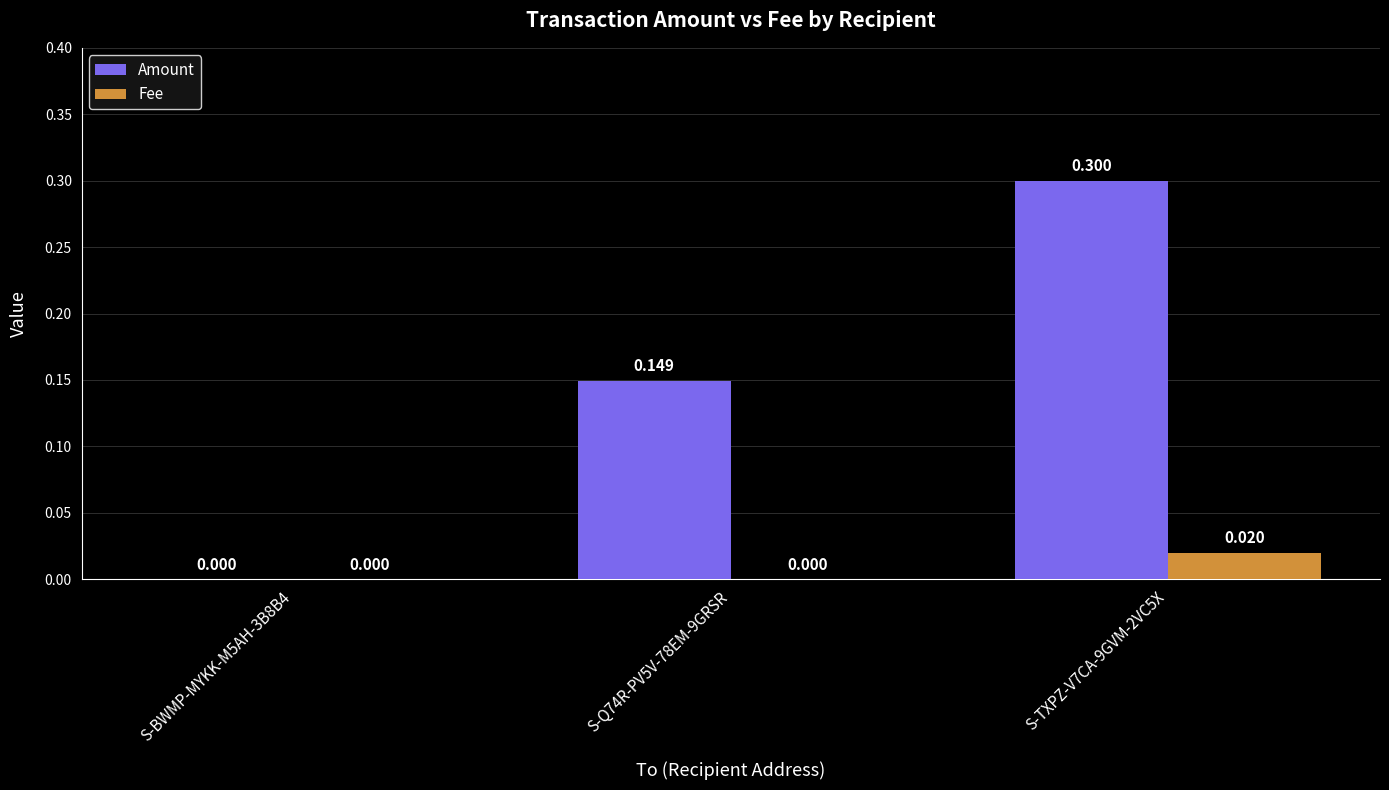

Which series has the largest total across all categories?

Amount